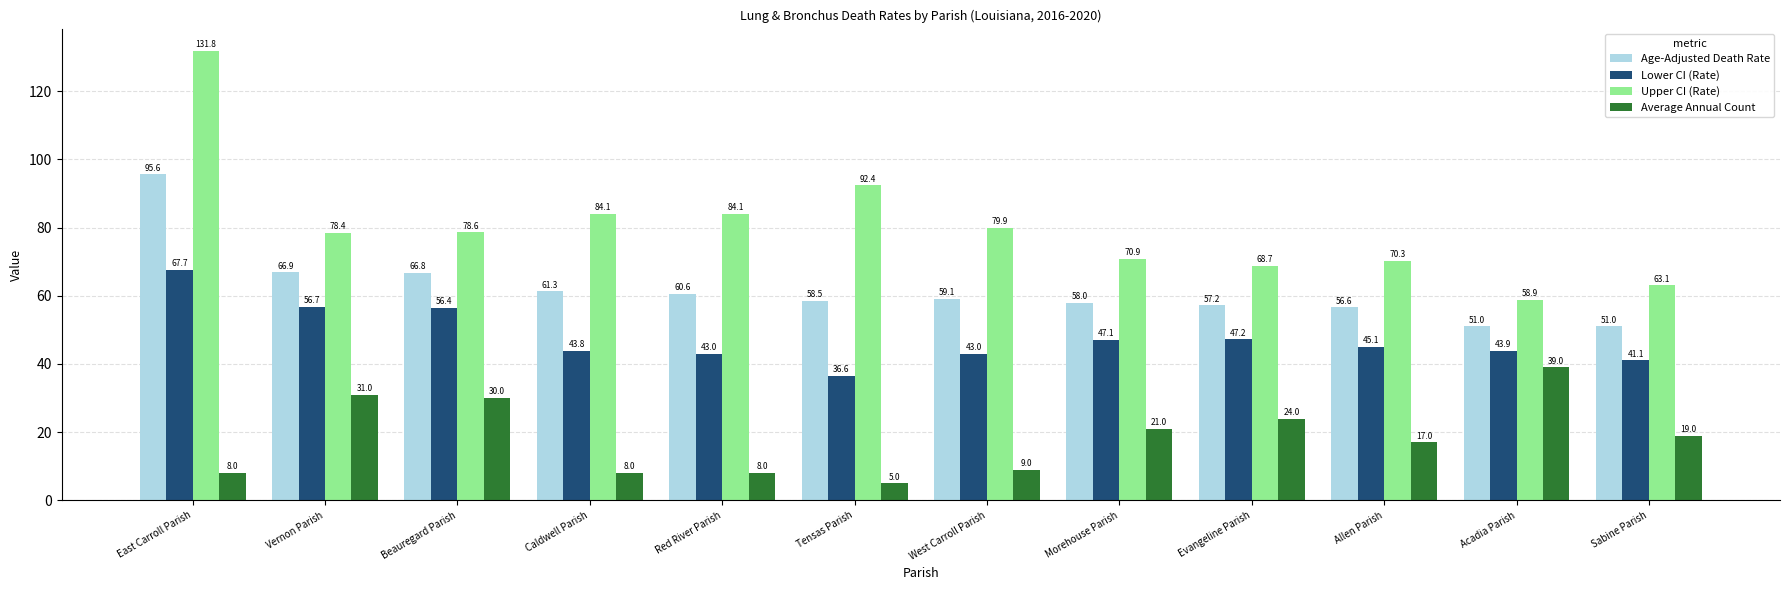

What is the highest value of the Upper CI (Rate) series?

131.8